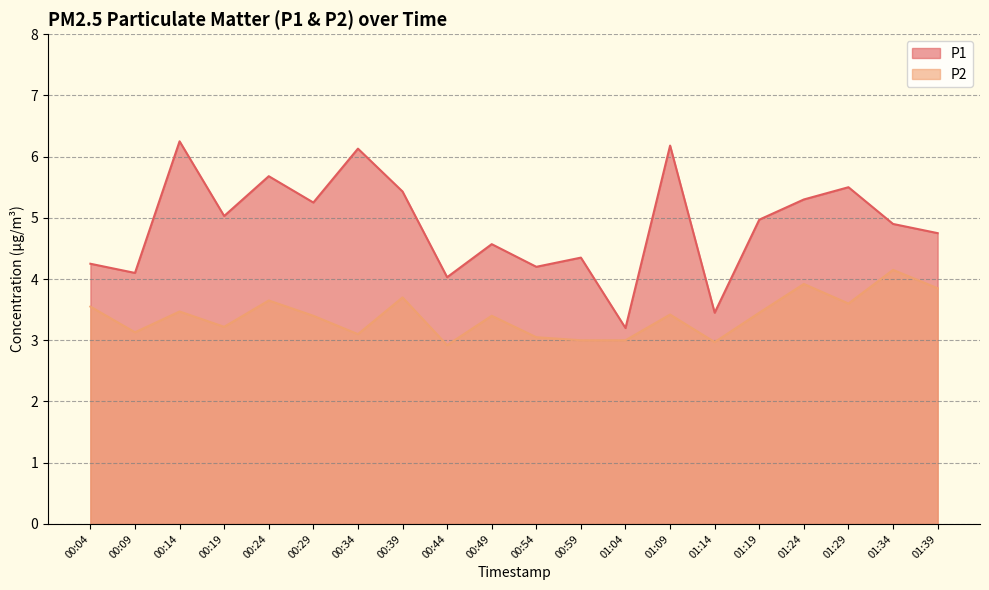

What are all the series names shown in the legend?

P1, P2